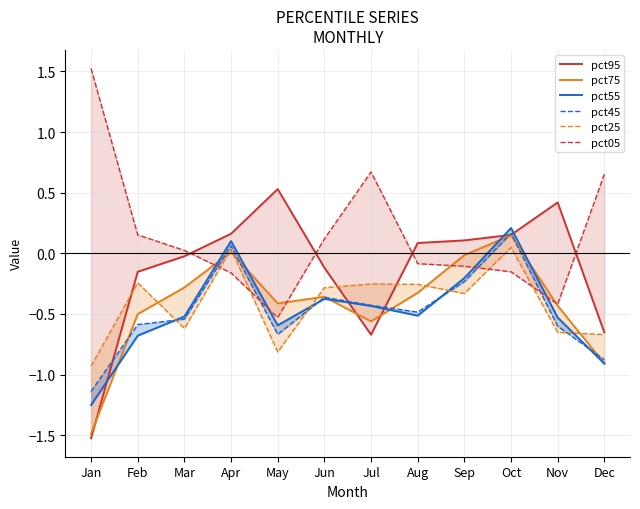

Is it true that pct45 equals 0.2 at Oct?

True